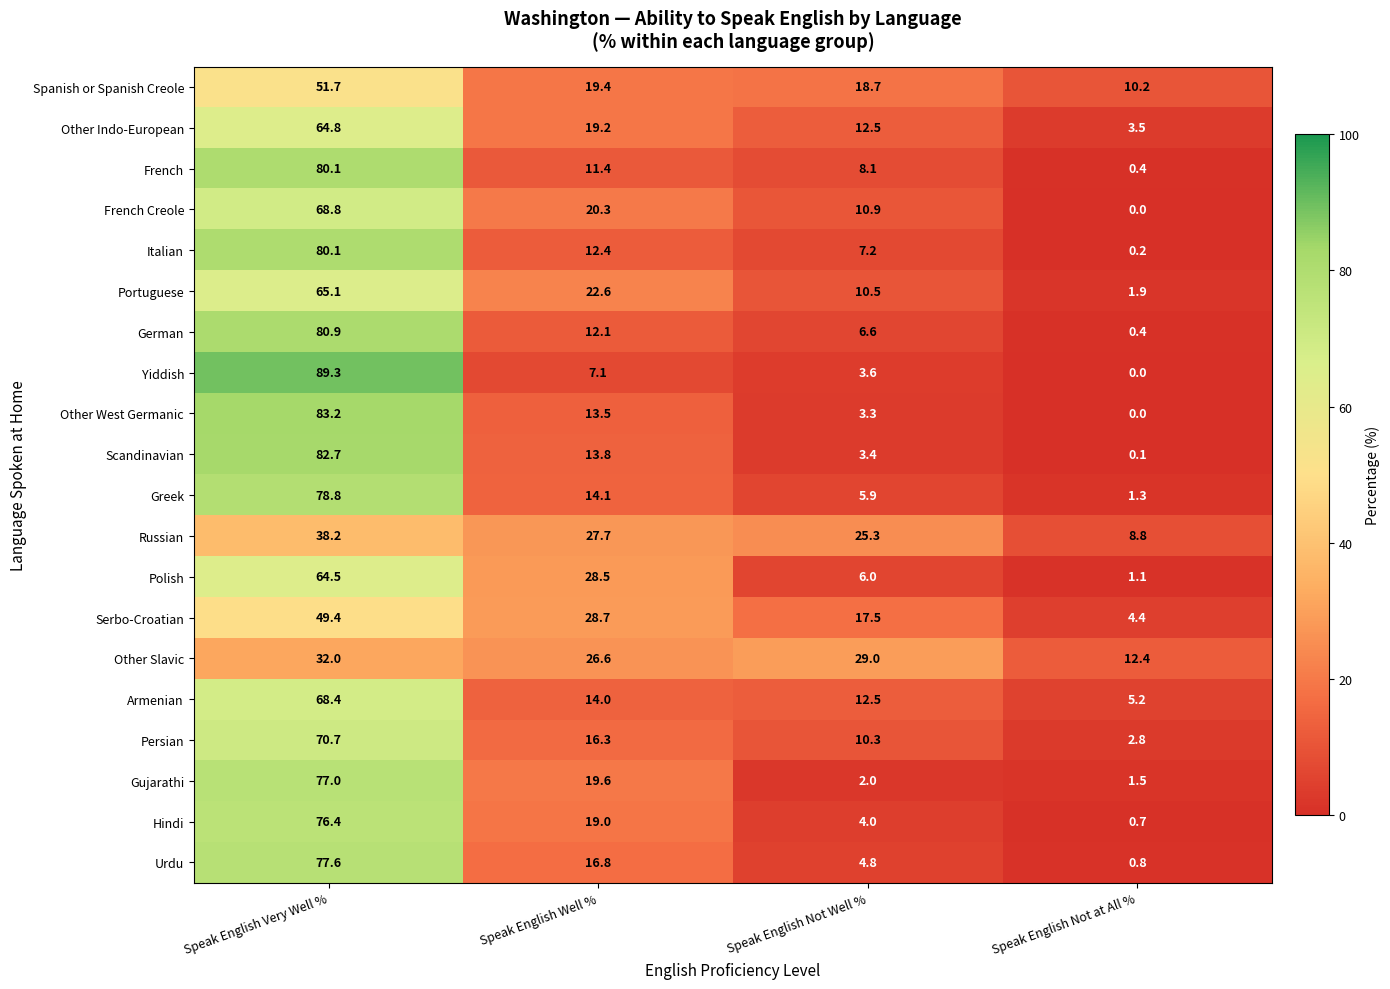

What is the sum of all Other Indo-European values?

100.0